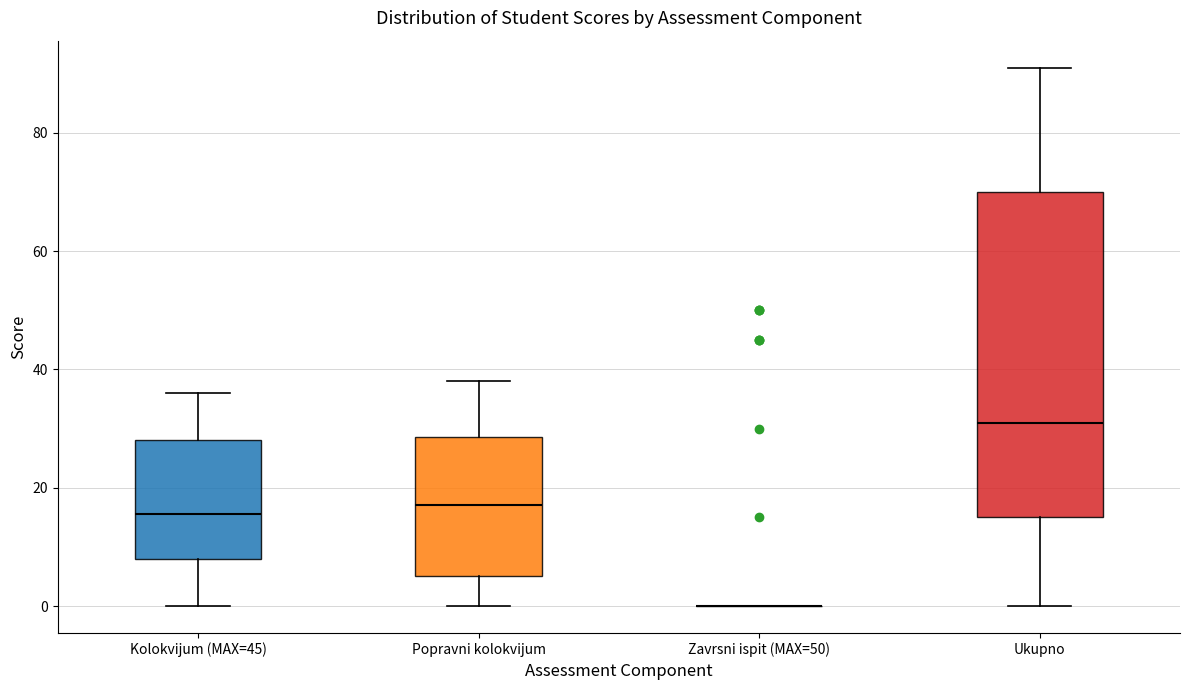

Reading left to right, read every box against the y-axis: the position of its median line, the range the box covers, and the ends of its whiskers. The values are not printed on the chart, so give them approximately, as read against the axis.

Kolokvijum (MAX=45): median 16, box 8 to 28, whiskers 0 to 36
Popravni kolokvijum: median 18, box 6 to 28, whiskers 0 to 38
Zavrsni ispit (MAX=50): box collapsed to a line at 0, whiskers 0 to 0
Ukupno: median 32, box 16 to 70, whiskers 0 to 92